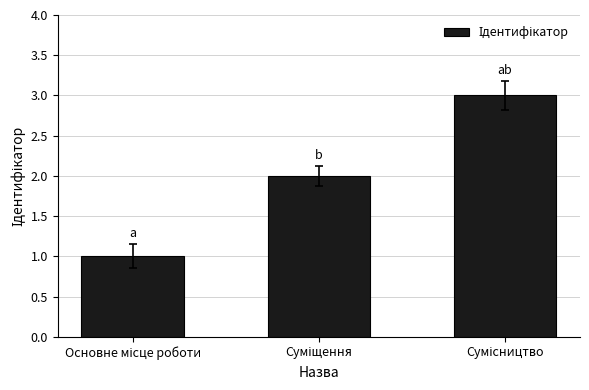

Count the number of data series in this chart.

1